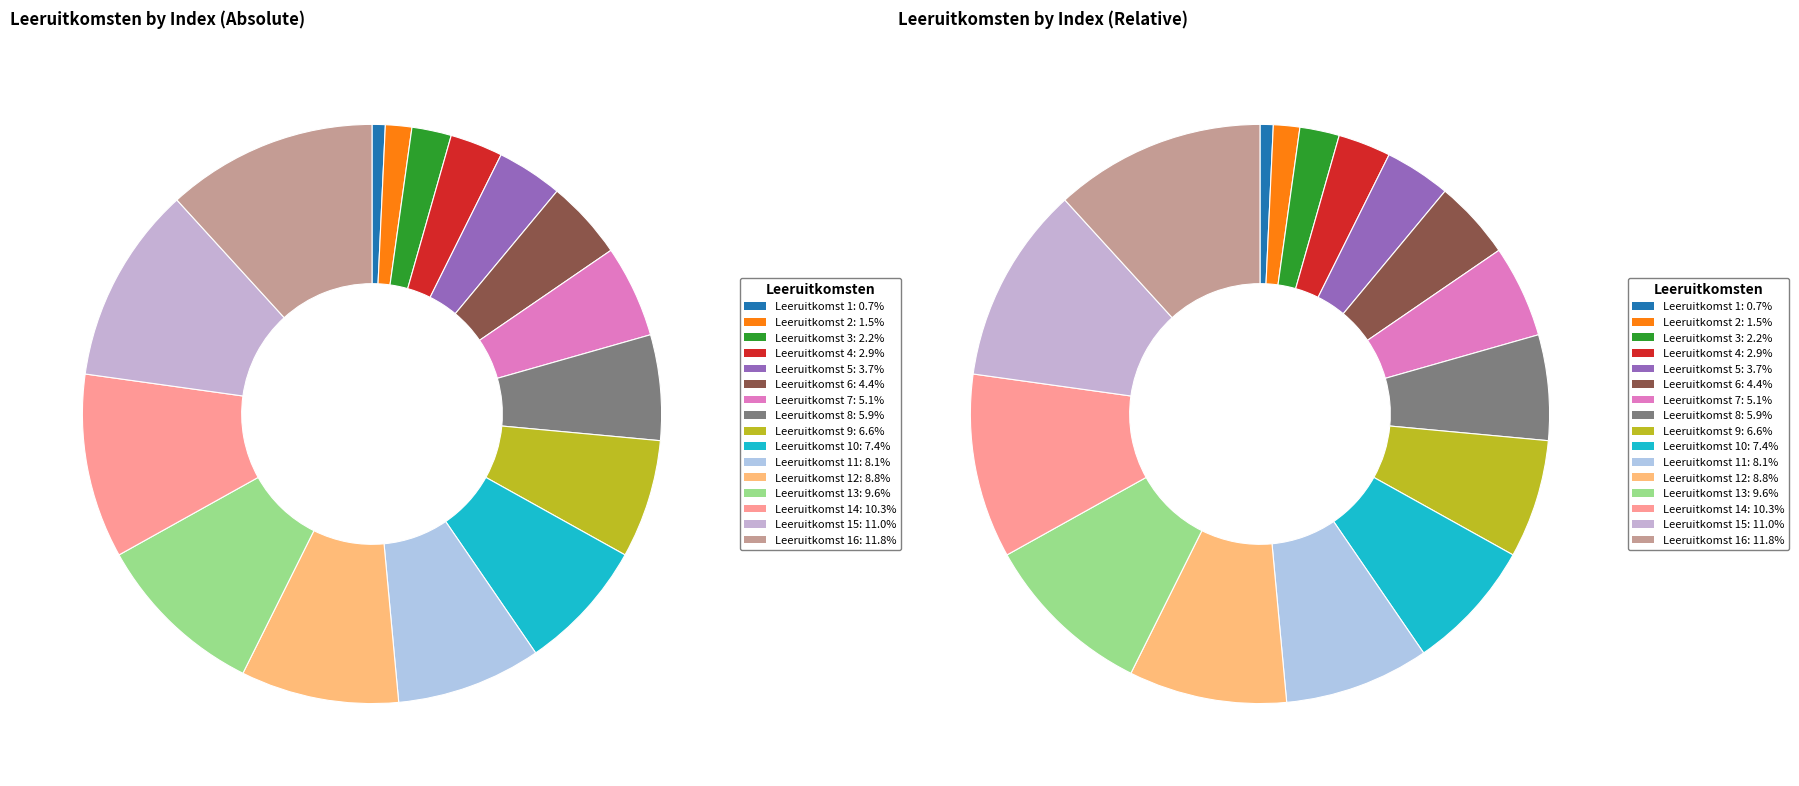

Is it true that Leeruitkomst 11 is 8% of the pie?

True